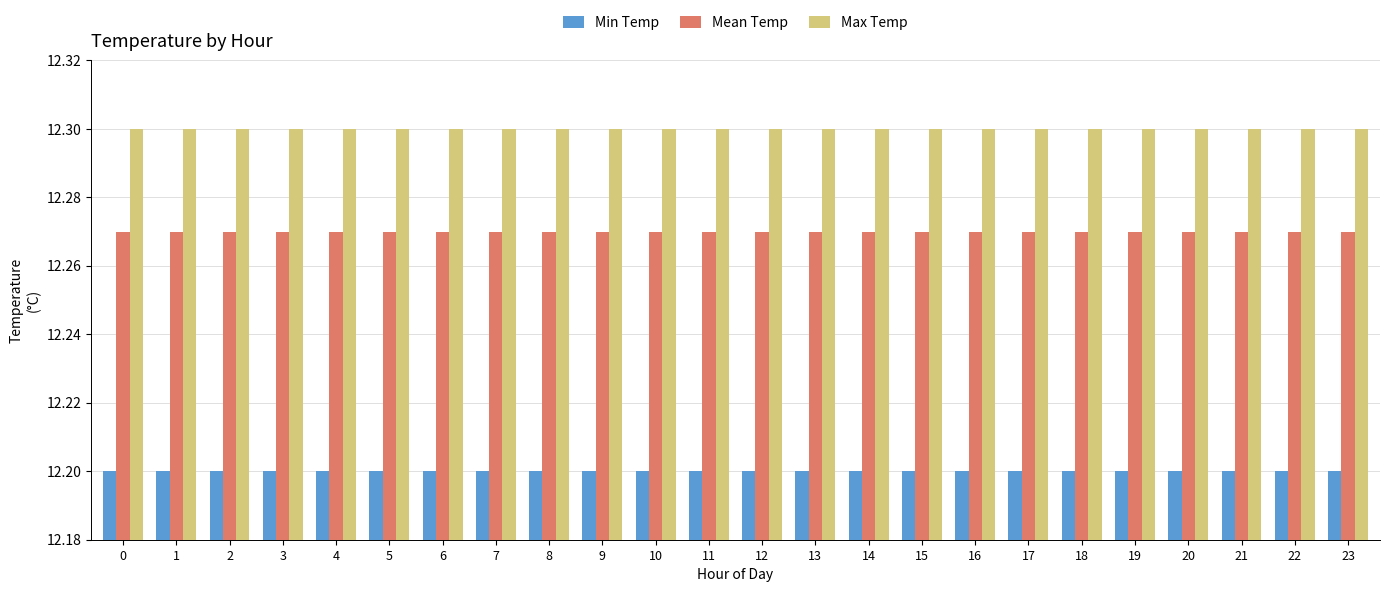

List the series in order of their overall mean, lowest first.

Min Temp, Mean Temp, Max Temp